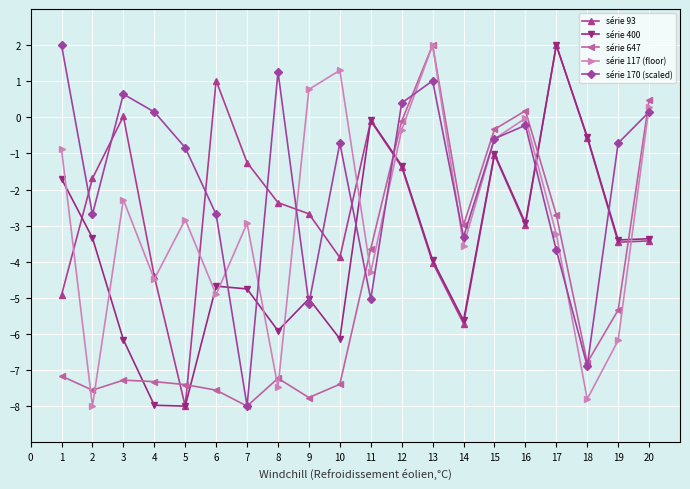

Where do série 400 and série 93 first cross each other?

1 and 2